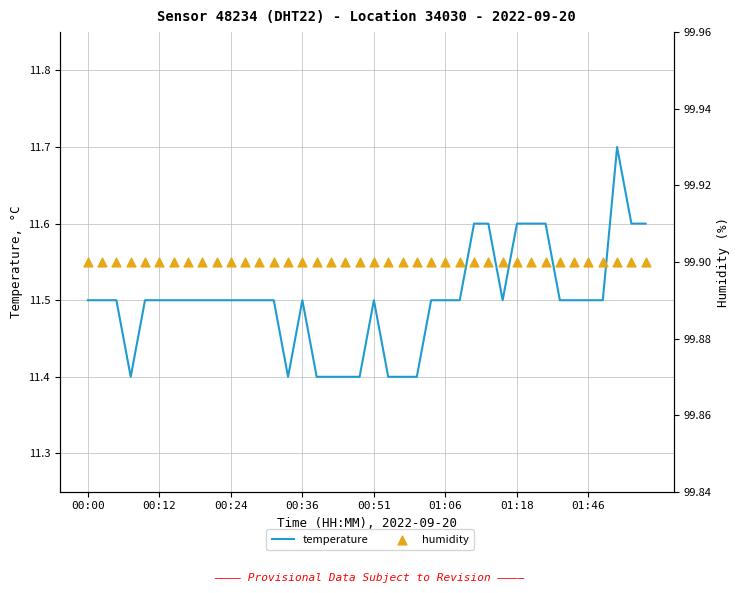

Which series reaches the maximum Y coordinate?

humidity